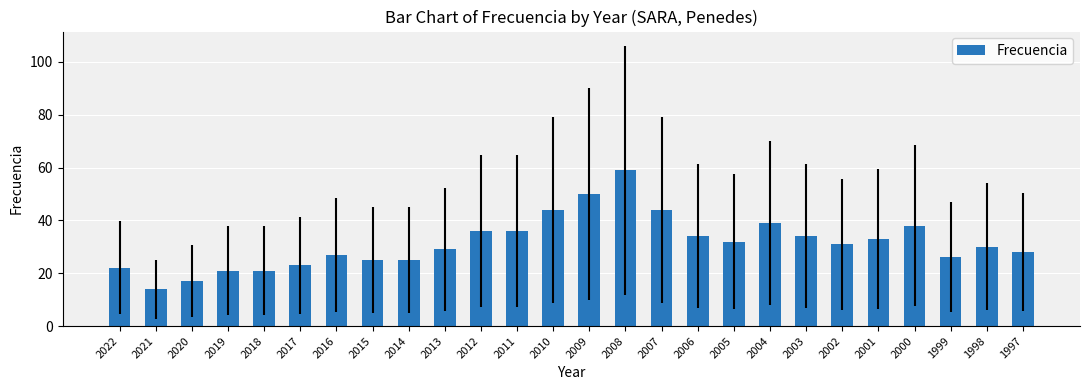

What is the difference between the values at 2006 and 2016?

7